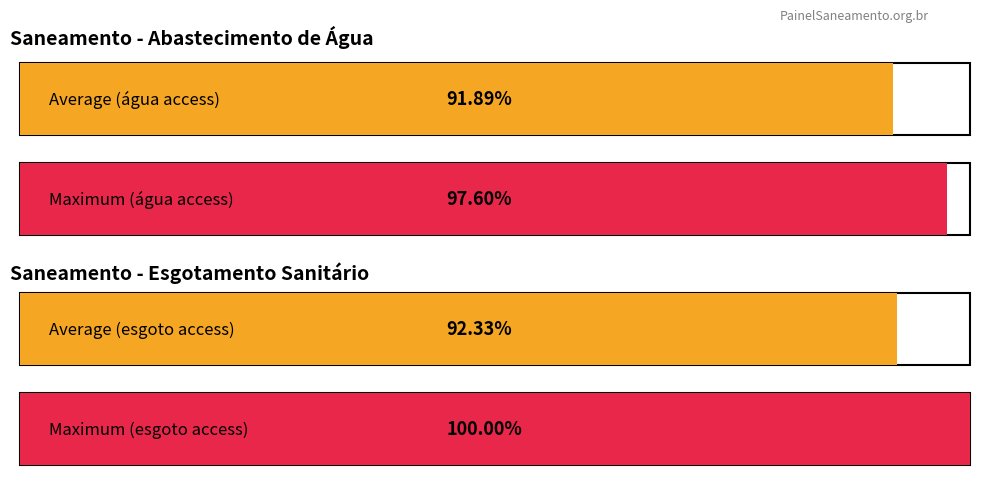

The value of Parcela da população total que mora em domicílios com abastecimento de água at 2019 is 1.6. True or false?

False